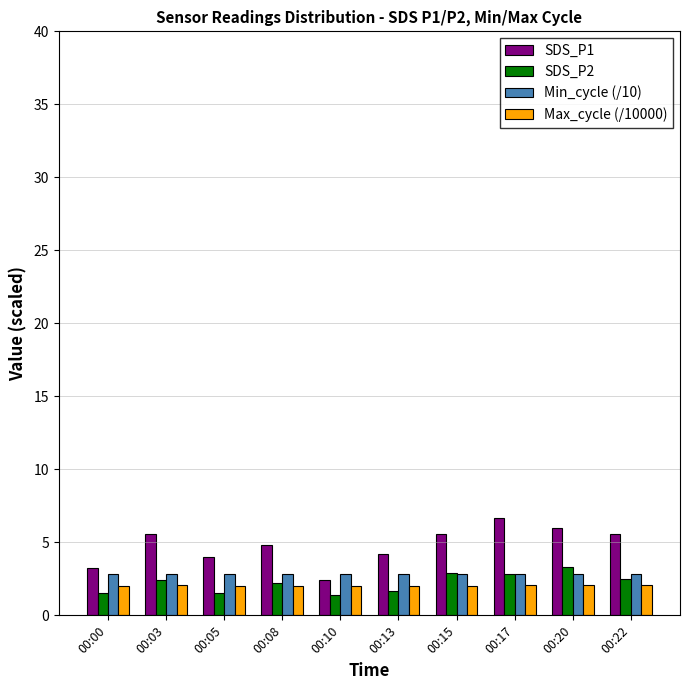

Is the value of SDS_P1 at 00:22 greater than the value of SDS_P2 at 00:20?

Yes